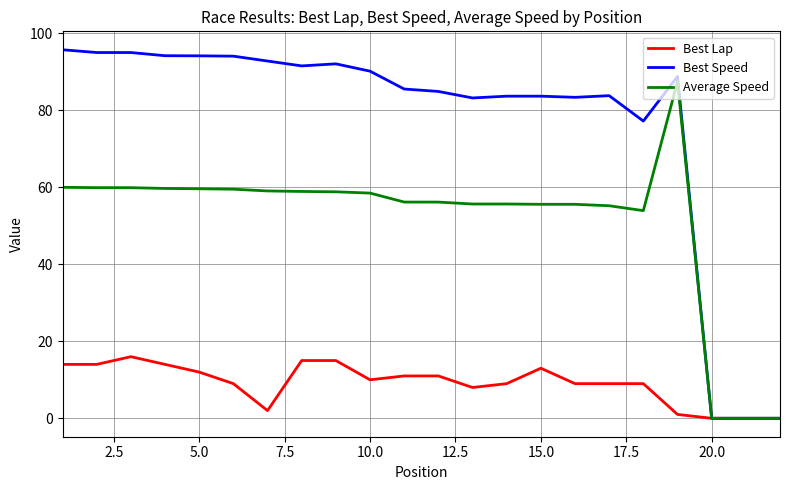

True or false: Best Speed has more than 1 interior local peaks.

True